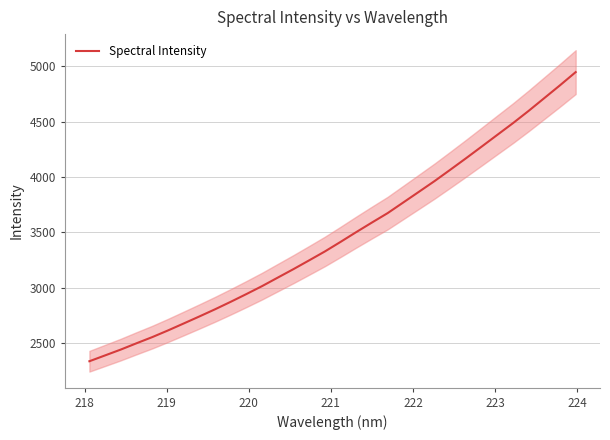

How many values are below 3414?

16